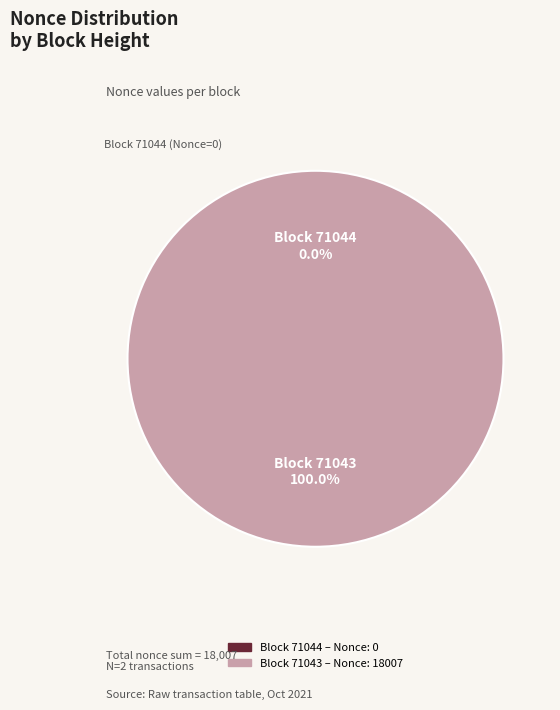

Do 71043 and 71044 together represent more than half of the pie?

Yes